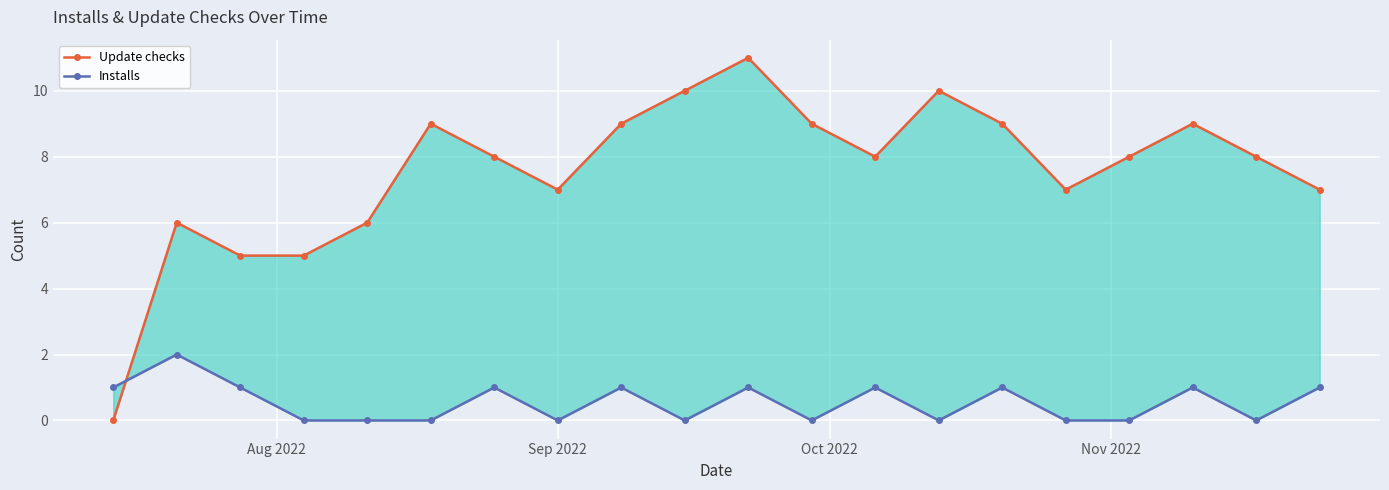

What is the difference between the maximum and second lowest values in the Update checks series?

6